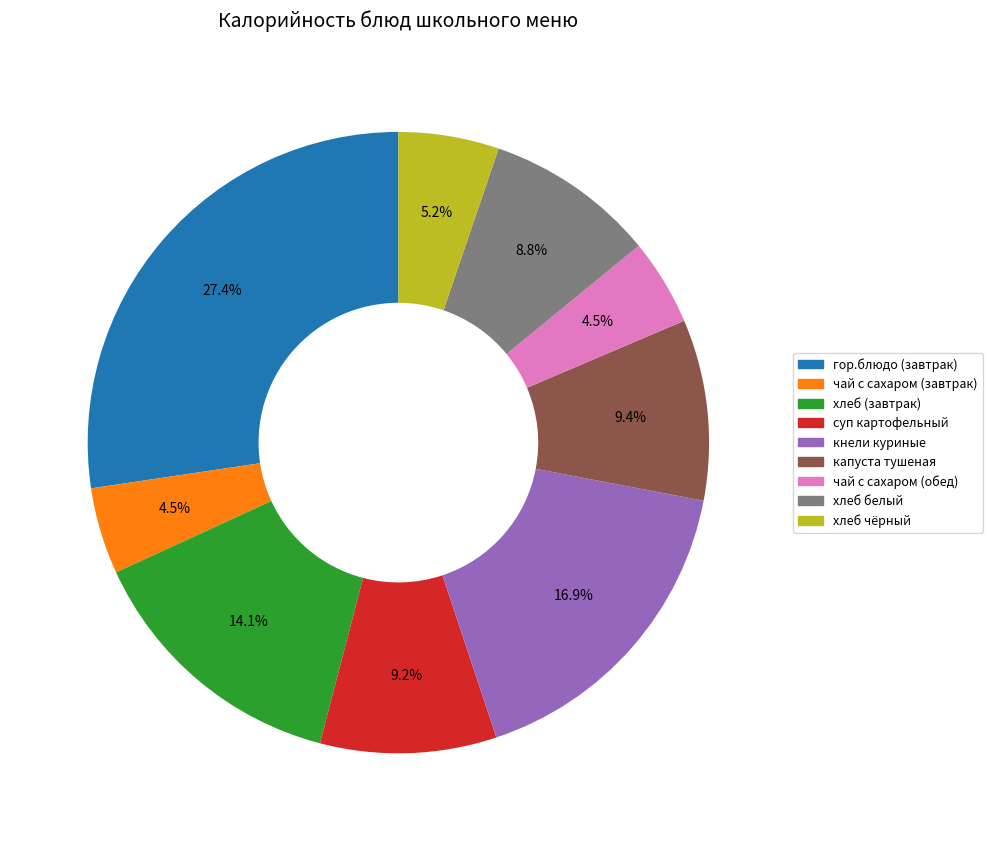

To the nearest percent, what is the difference between the largest and smallest slice percentages?

23%